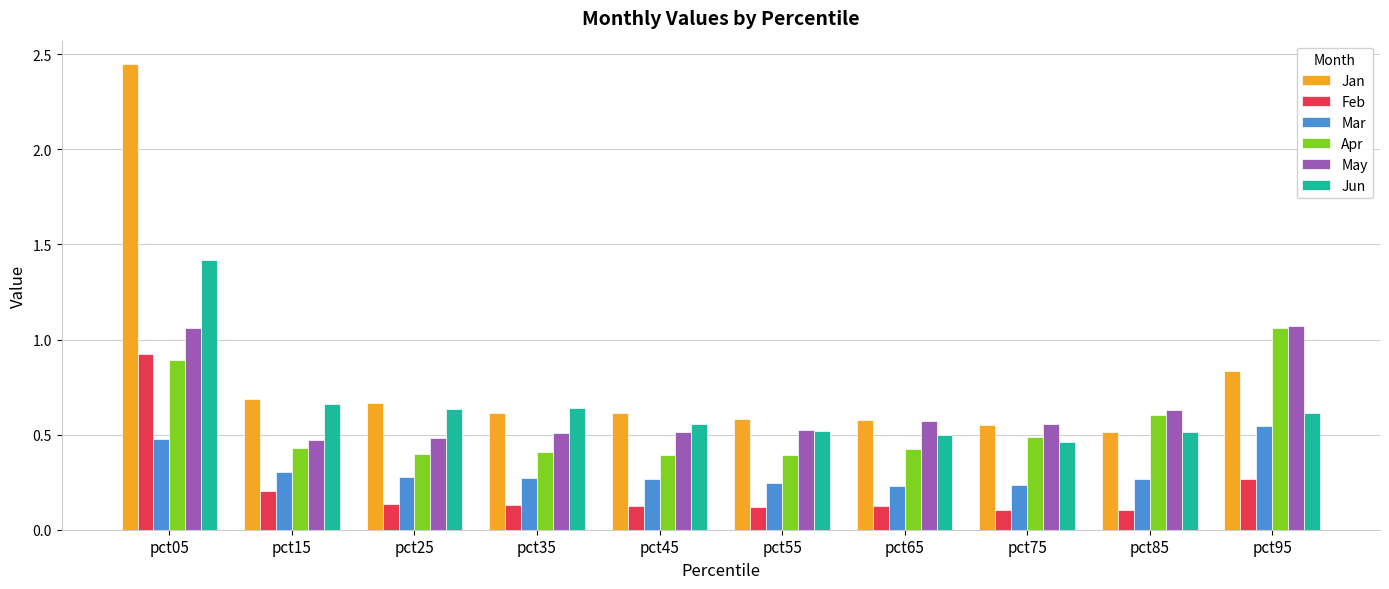

At which label does Feb reach its peak?

pct05